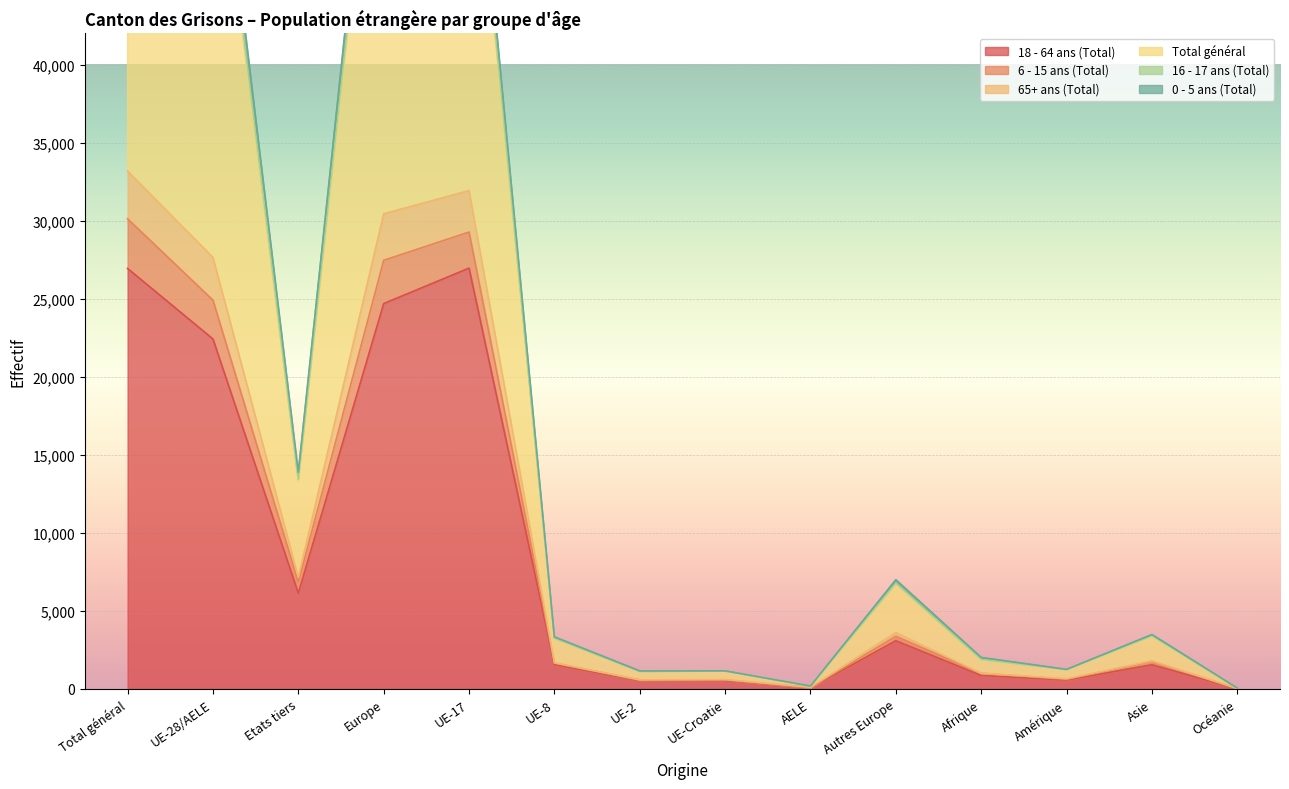

How many interior local valleys does the 6 - 15 ans (Total) series have?

4